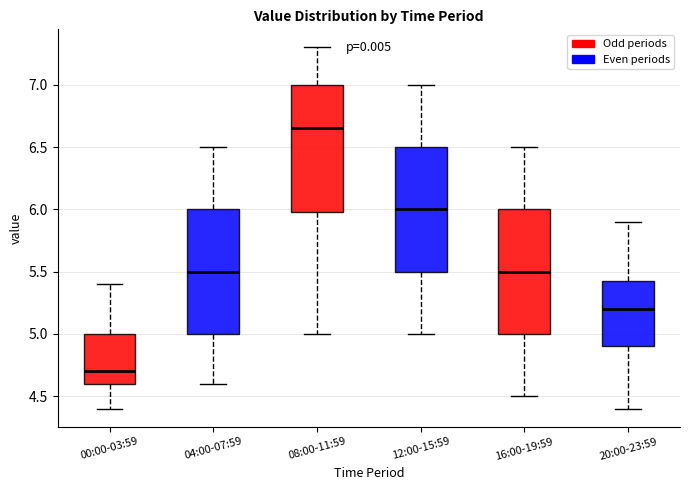

Reading left to right, read every box against the y-axis: the position of its median line, the range the box covers, and the ends of its whiskers. The values are not printed on the chart, so give them approximately, as read against the axis.

00:00-03:59: median 4.70, box 4.60 to 5.00, whiskers 4.40 to 5.40
04:00-07:59: median 5.50, box 5.00 to 6.00, whiskers 4.60 to 6.50
08:00-11:59: median 6.65, box 6.00 to 7.00, whiskers 5.00 to 7.30
12:00-15:59: median 6.00, box 5.50 to 6.50, whiskers 5.00 to 7.00
16:00-19:59: median 5.50, box 5.00 to 6.00, whiskers 4.50 to 6.50
20:00-23:59: median 5.20, box 4.90 to 5.45, whiskers 4.40 to 5.90